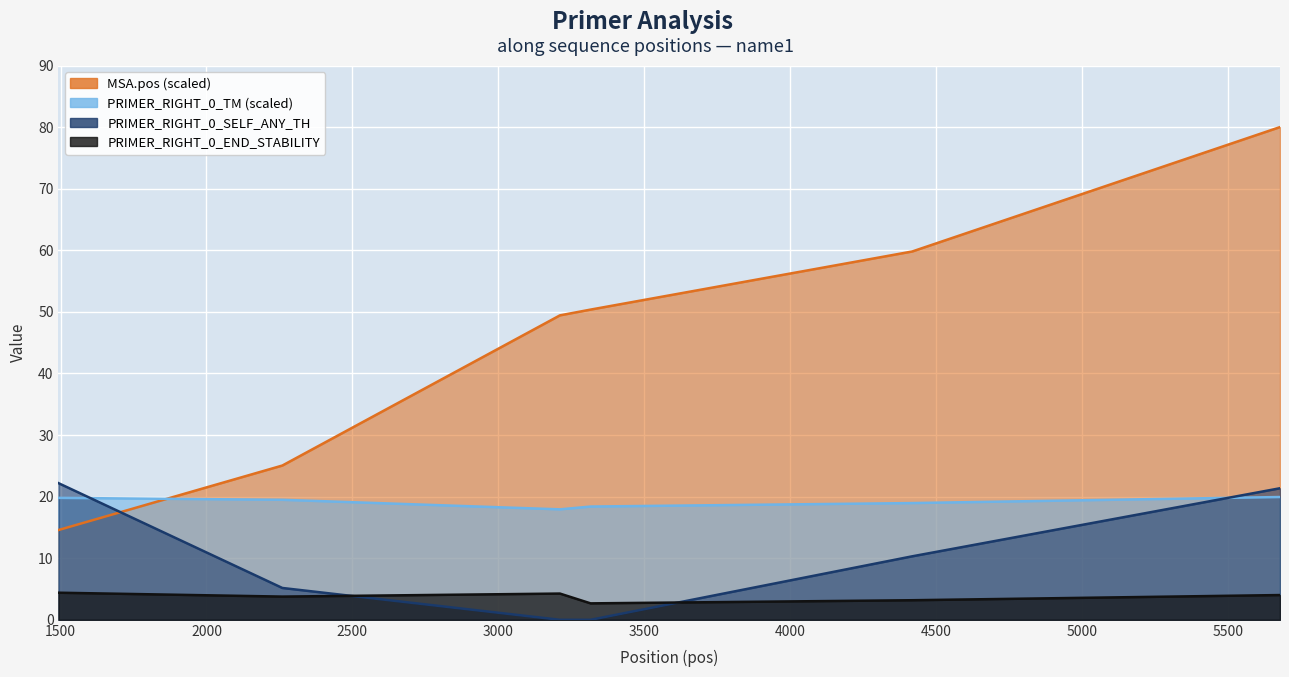

How many interior local valleys does the PRIMER_RIGHT_0_END_STABILITY series have?

2